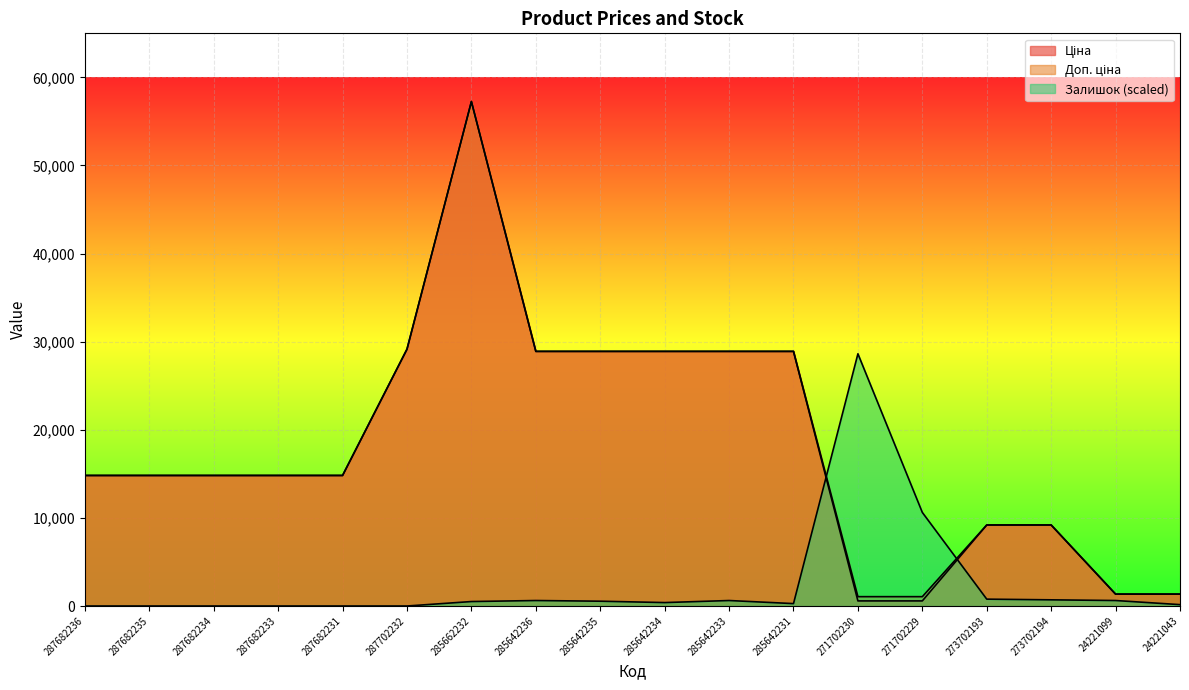

List the series in order of their peak value, lowest first.

Залишок, Ціна, Доп. ціна